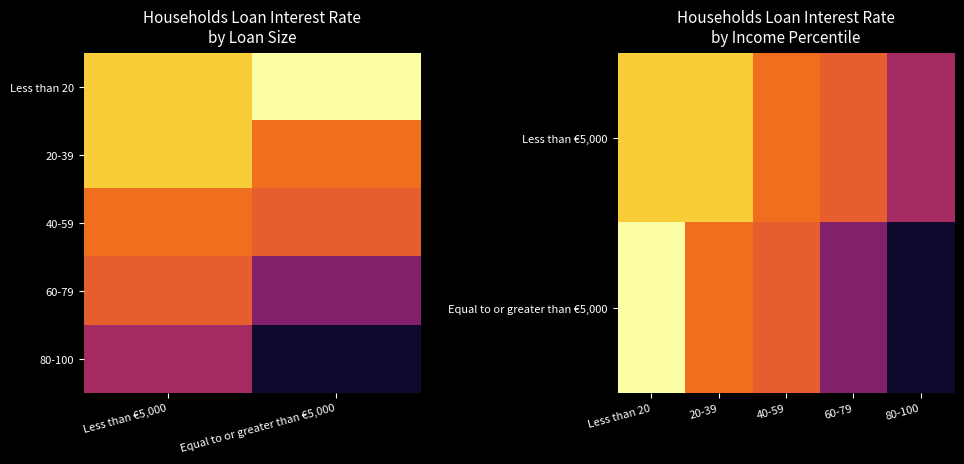

What is the lowest value of the Less than 20 series?

9.2